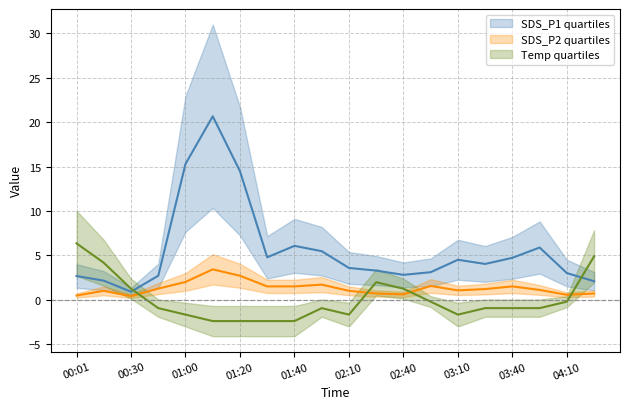

At which category does SDS_P2 reach its first local peak?

00:16